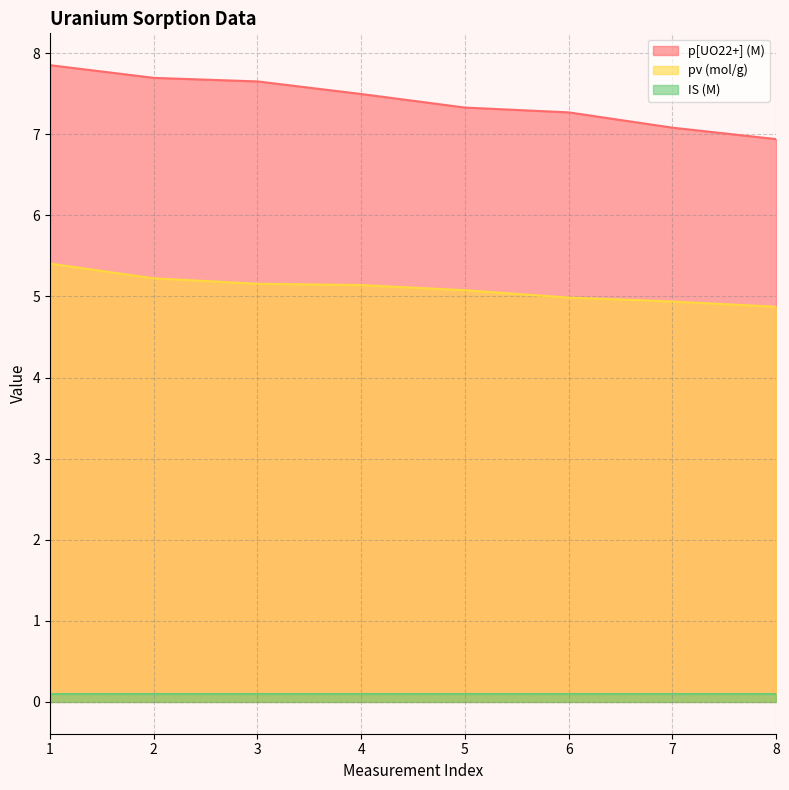

List the series in order of their overall mean, lowest first.

IS (M), pv (mol/g), p[UO22+] (M)